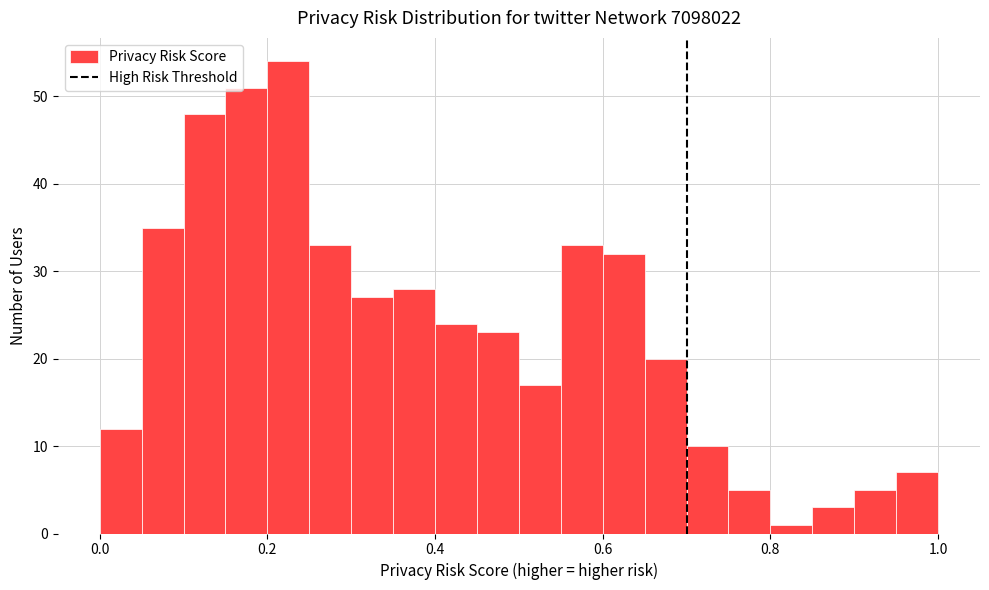

Around what value on the x-axis is the tallest bar? Give the approximate position of its centre, as read against the axis.

0.22